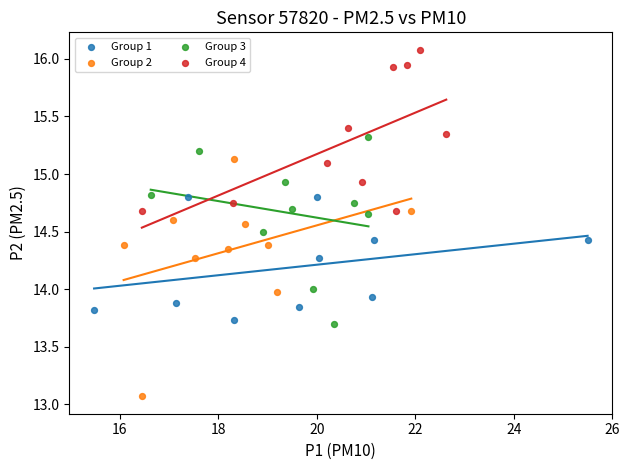

Which series has the largest Y range (max minus min)?

Group 2